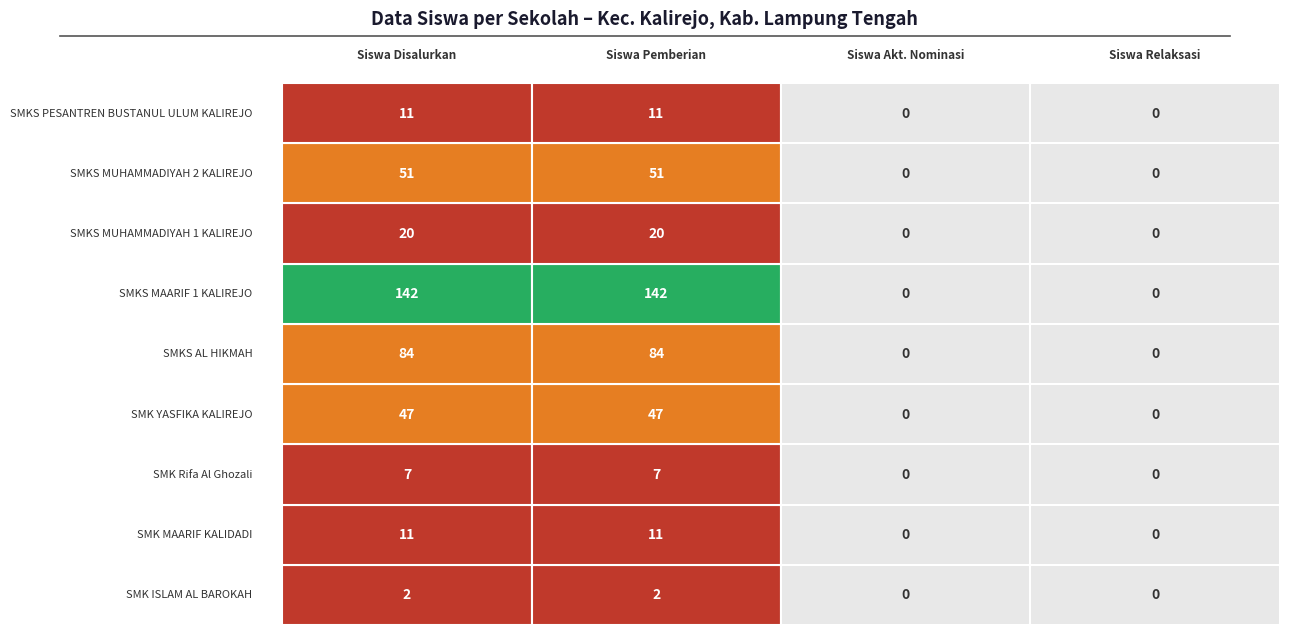

What is the difference between the maximum and second lowest values in the SMKS MAARIF 1 KALIREJO series?

142